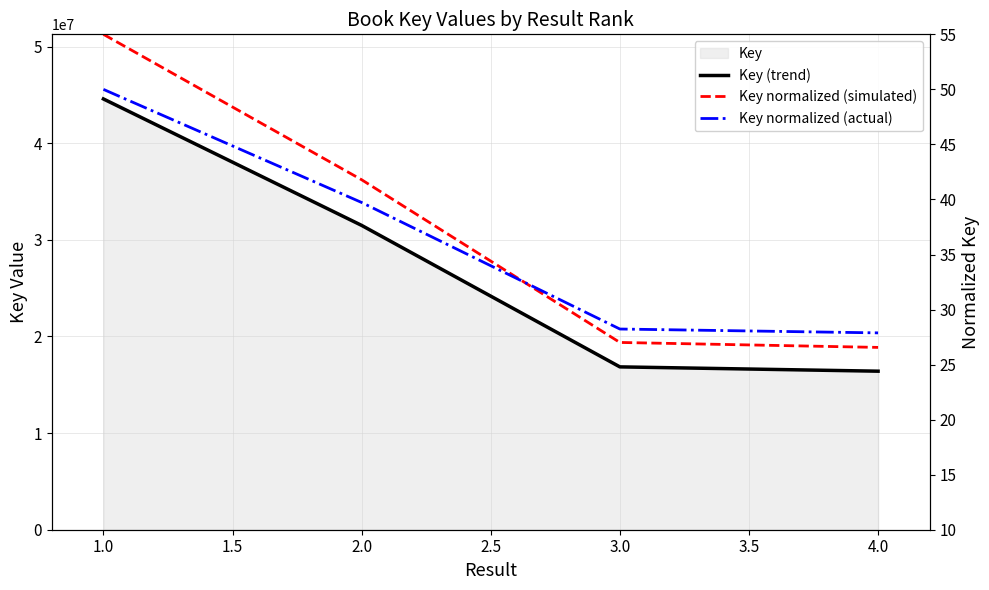

At how many categories does at least one series exceed 19576689?

2